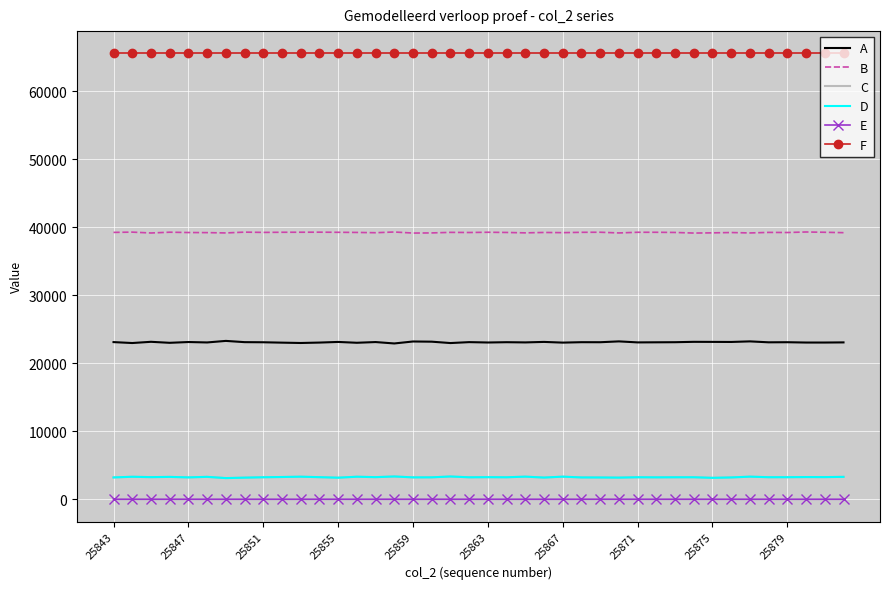

Which series has the largest total across all categories?

F